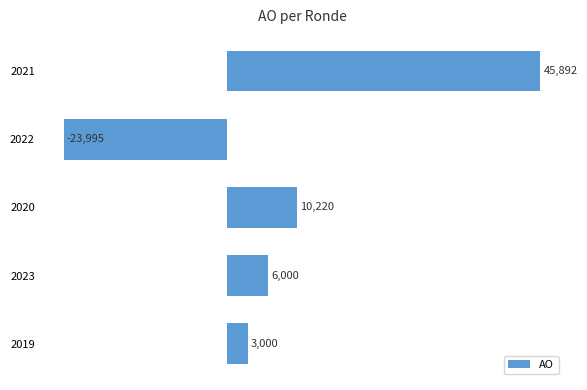

Are the bars horizontal?

Yes